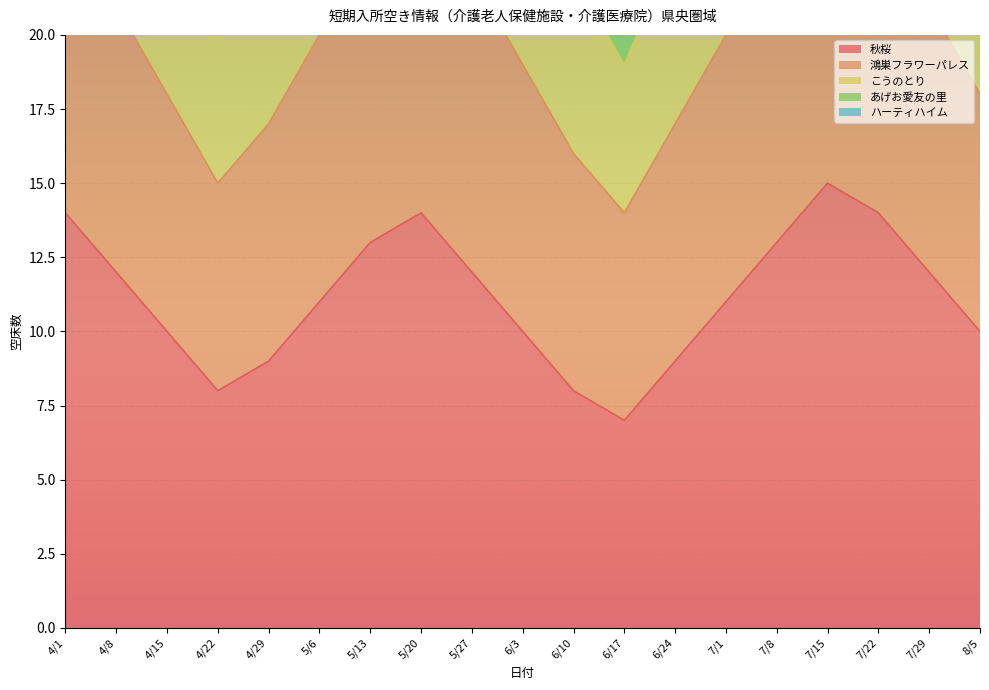

Which category has the highest value across all series?

7/15